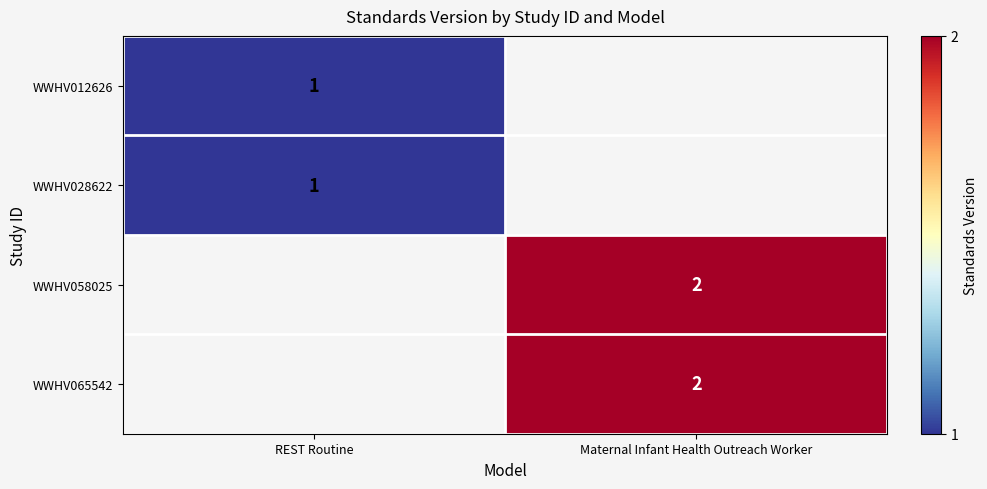

The value of WWHV065542 at Maternal Infant Health Outreach Worker is 1. True or false?

False